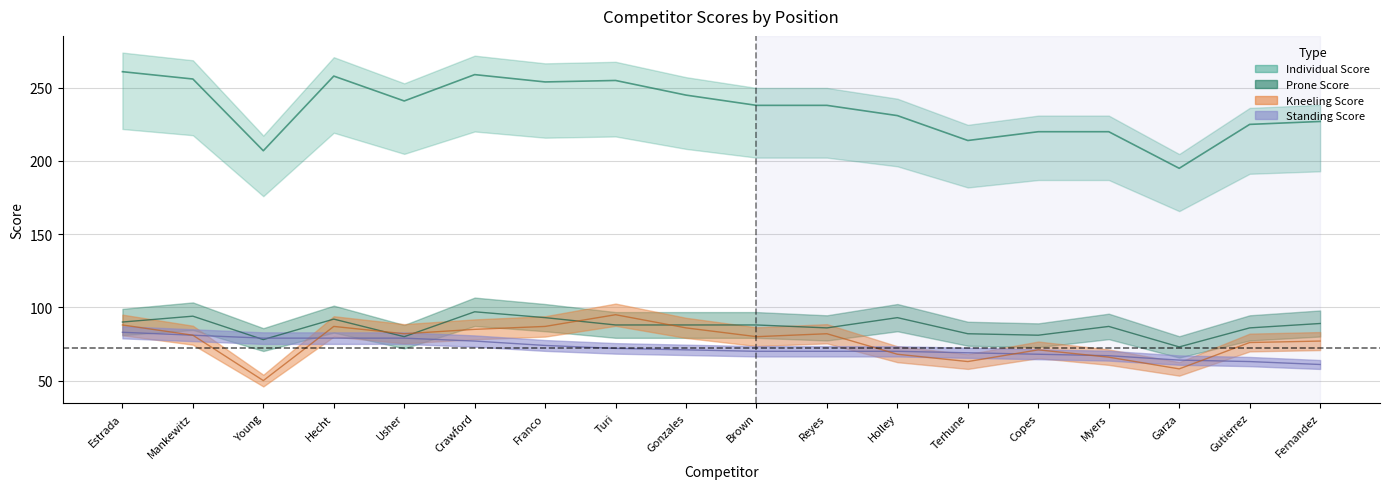

What is the sum of the Prone Score values at Terhune and Turi?

170